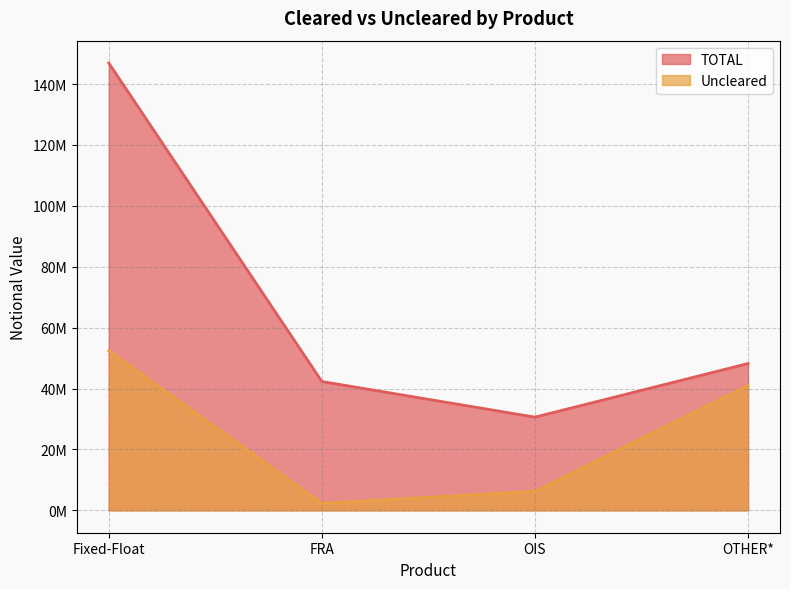

At OIS, list the series in order from smallest to largest.

Uncleared, TOTAL